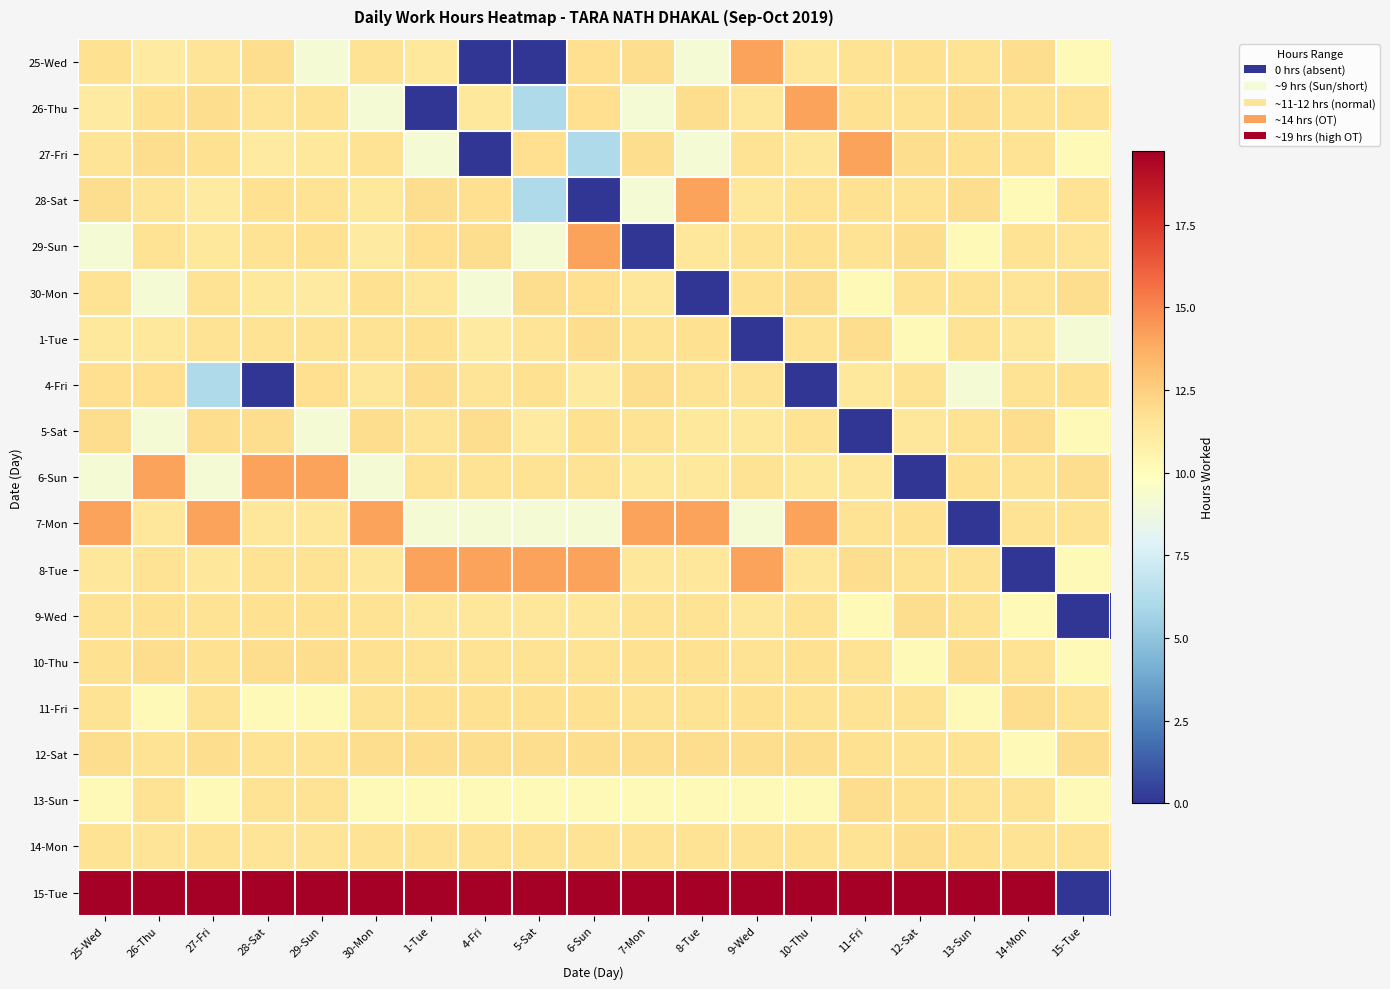

Rank the series at 5-Sat from highest to lowest value.

15-Tue, 8-Tue, 12-Sat, 30-Mon, 27-Fri, 11-Fri, 4-Fri, 6-Sun, 14-Mon, 10-Thu, 1-Tue, 9-Wed, 5-Sat, 13-Sun, 29-Sun, 7-Mon, 26-Thu, 28-Sat, 25-Wed